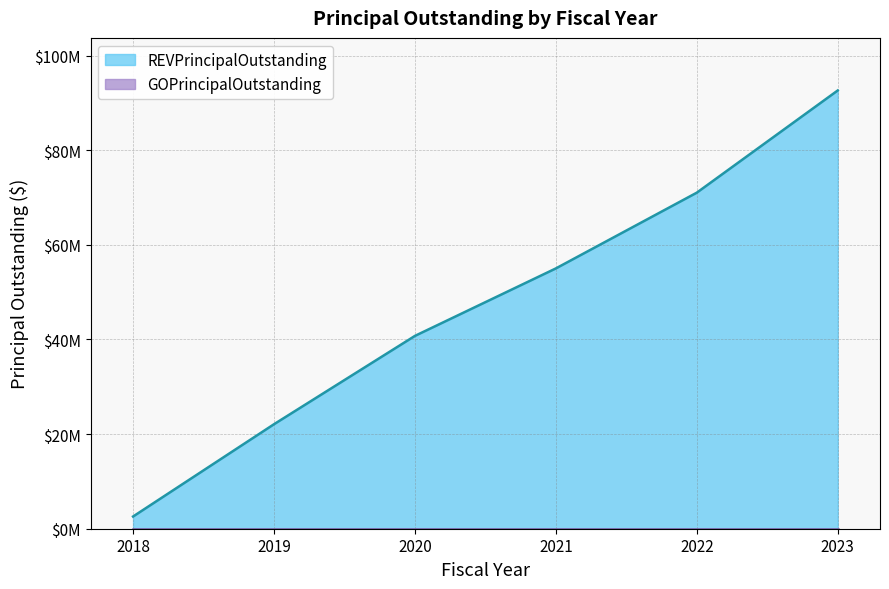

Reading left to right, list all the values displayed in this chart.

2580000	22085000	40755000	55015000	71025000	92625000